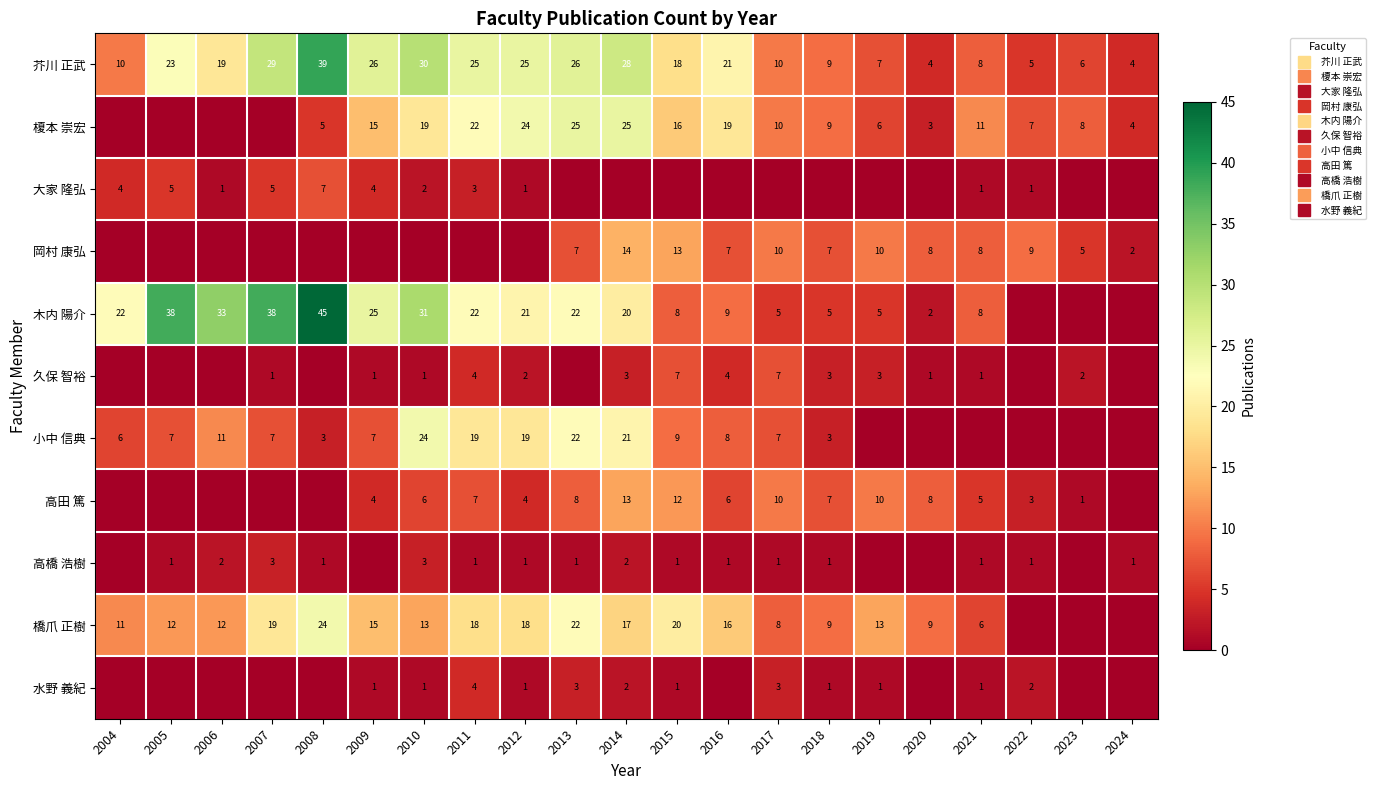

What is the difference between the maximum and second lowest values in the 高橋 浩樹 series?

3